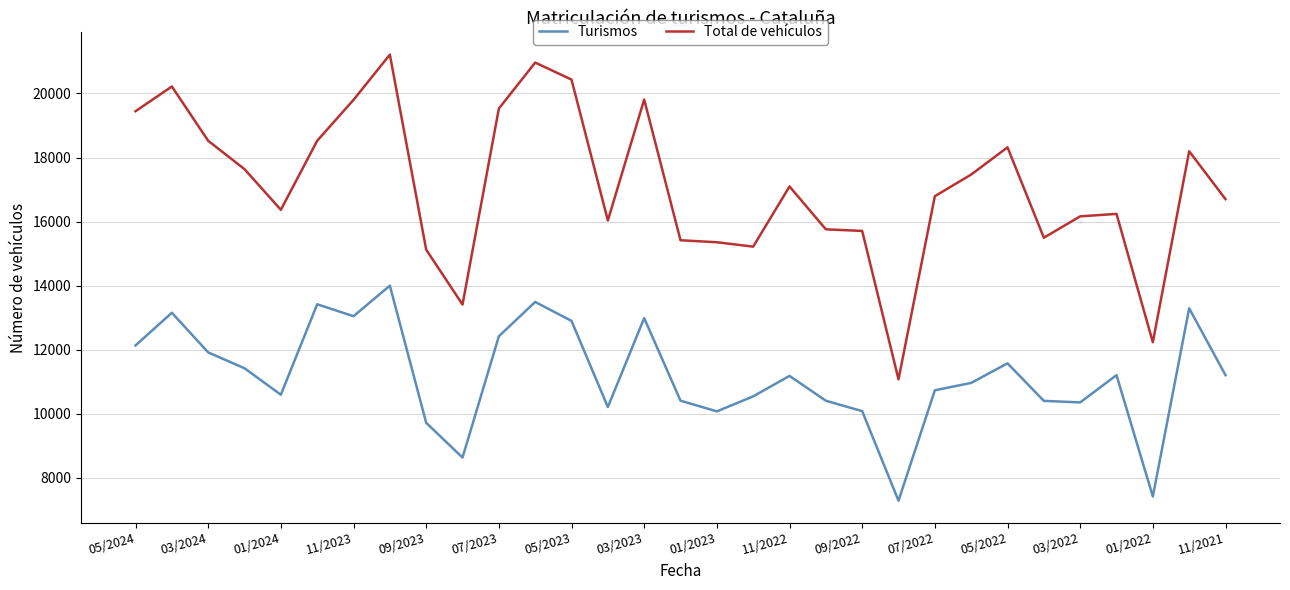

Which series has the largest total across all categories?

Total de vehículos